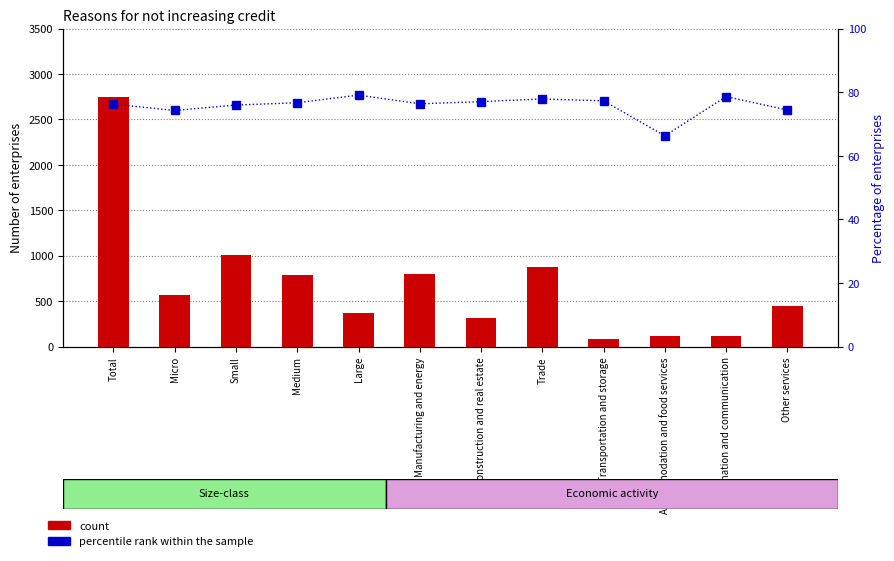

True or false: percentile rank within the sample has a value of 103.2 at Construction and real estate.

False